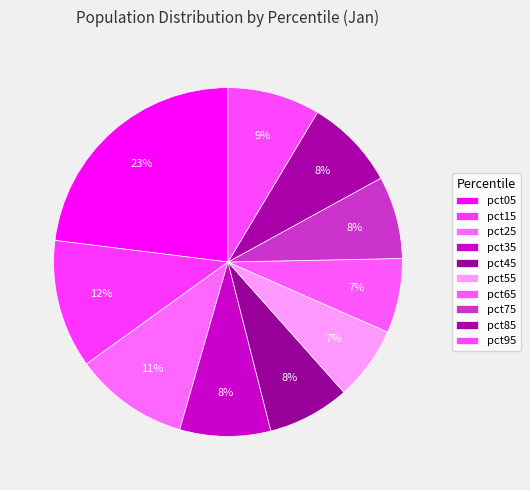

How many slices are in this pie chart?

10